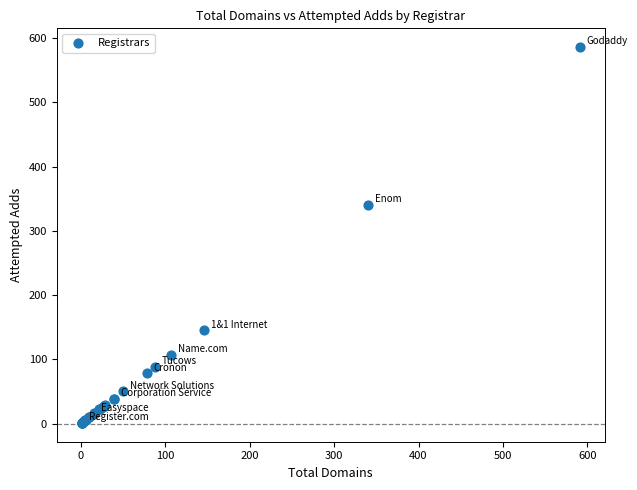

What Y value in the scatter plot is closest to 293?

340